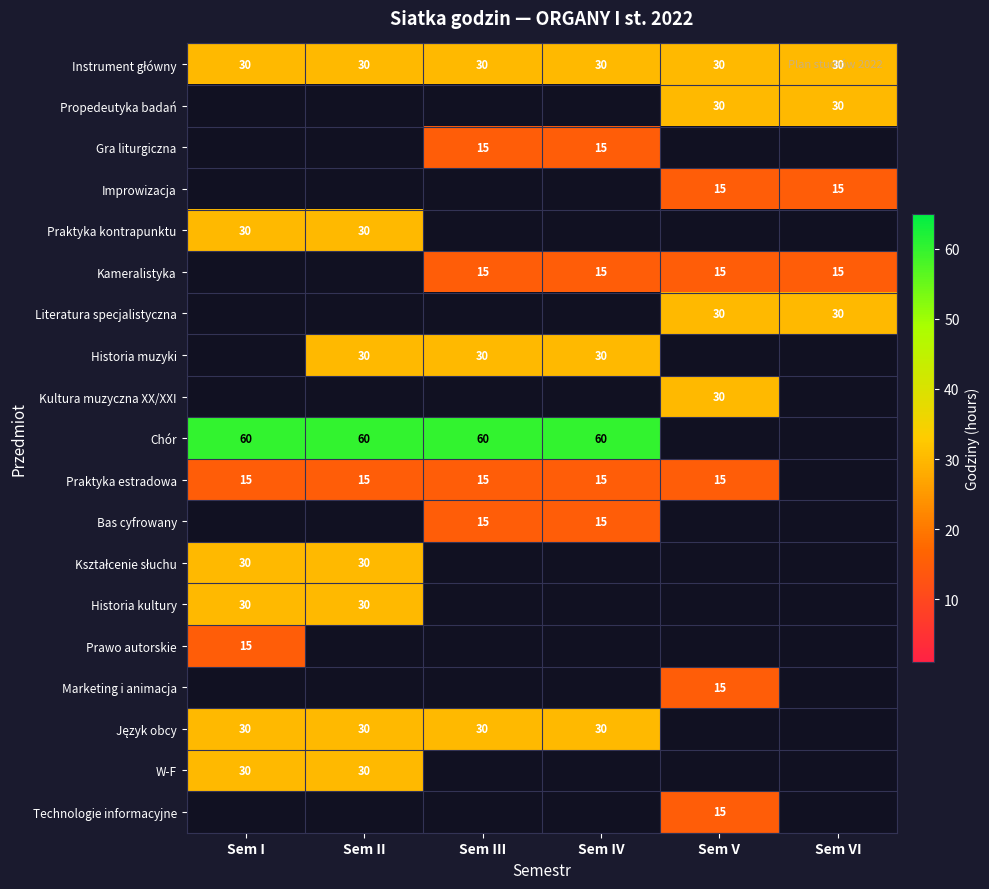

Is it true that Historia kultury equals 30 at Sem I?

True